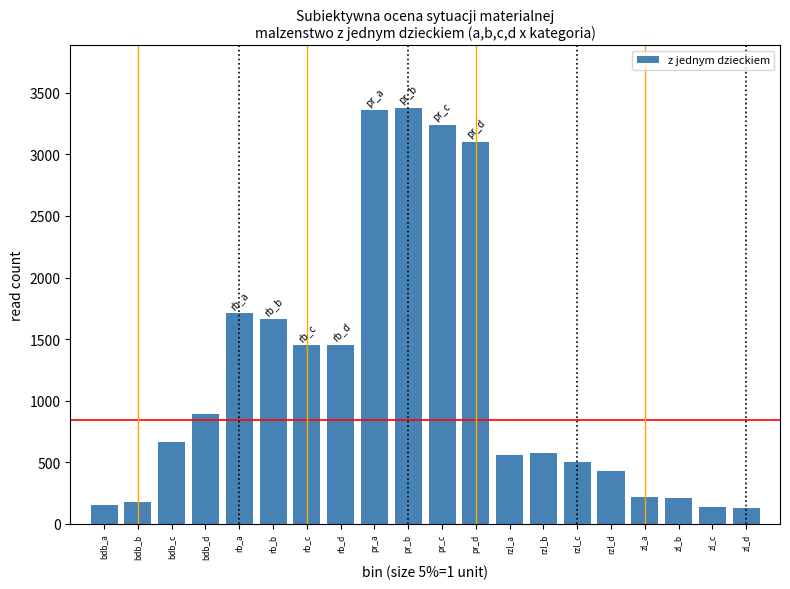

True or false: the data shows 3357.6 at pr_a.

True